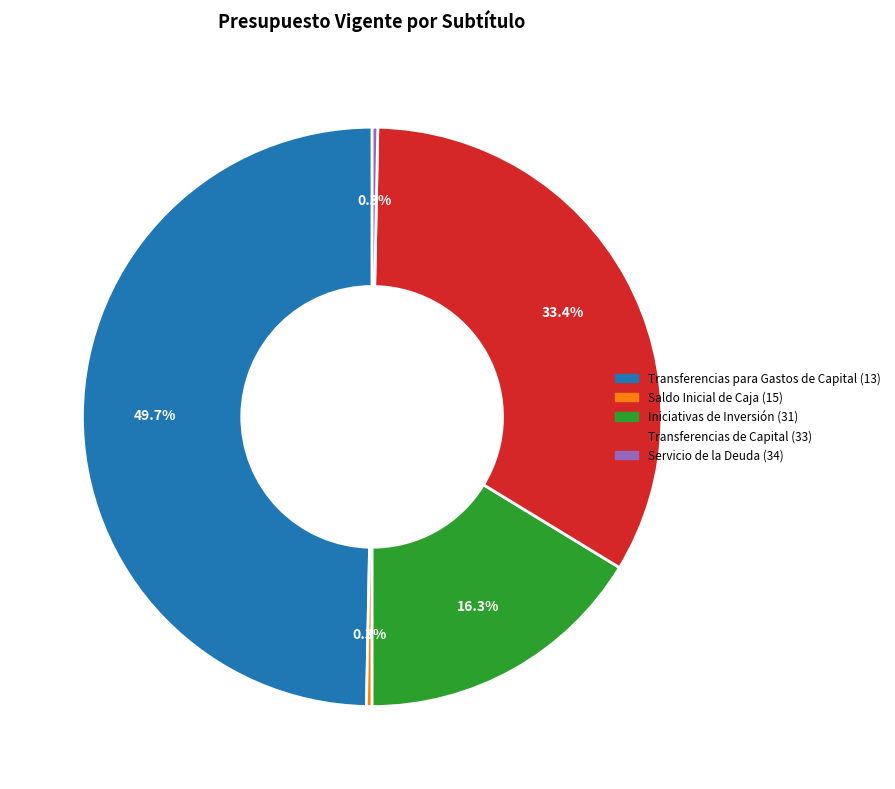

Is it true that Servicio de la Deuda (34) is 0% of the pie?

True